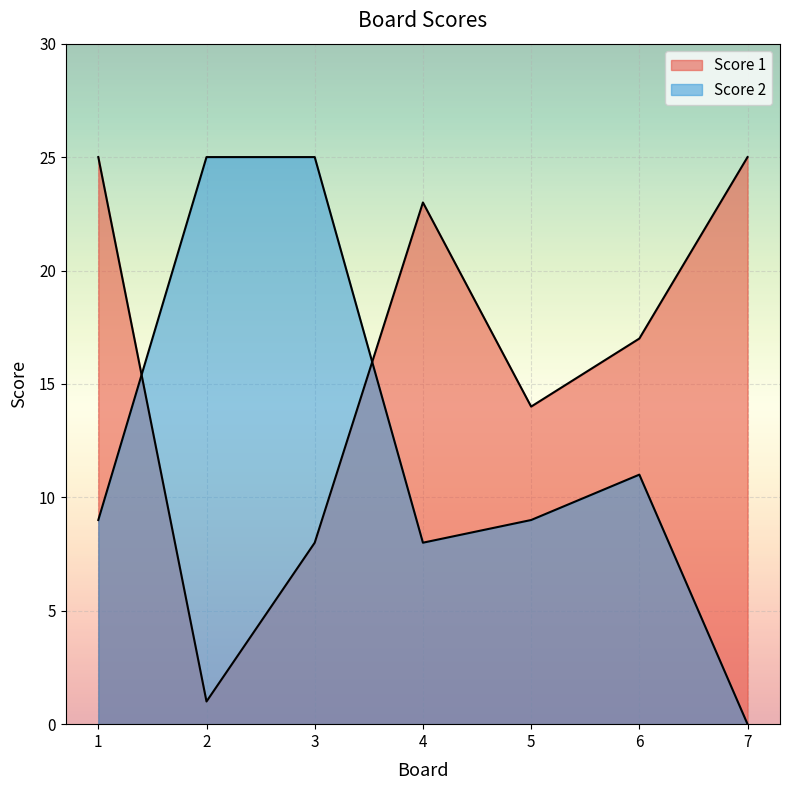

The Score 2 series shows 16 at 2. True or false?

False